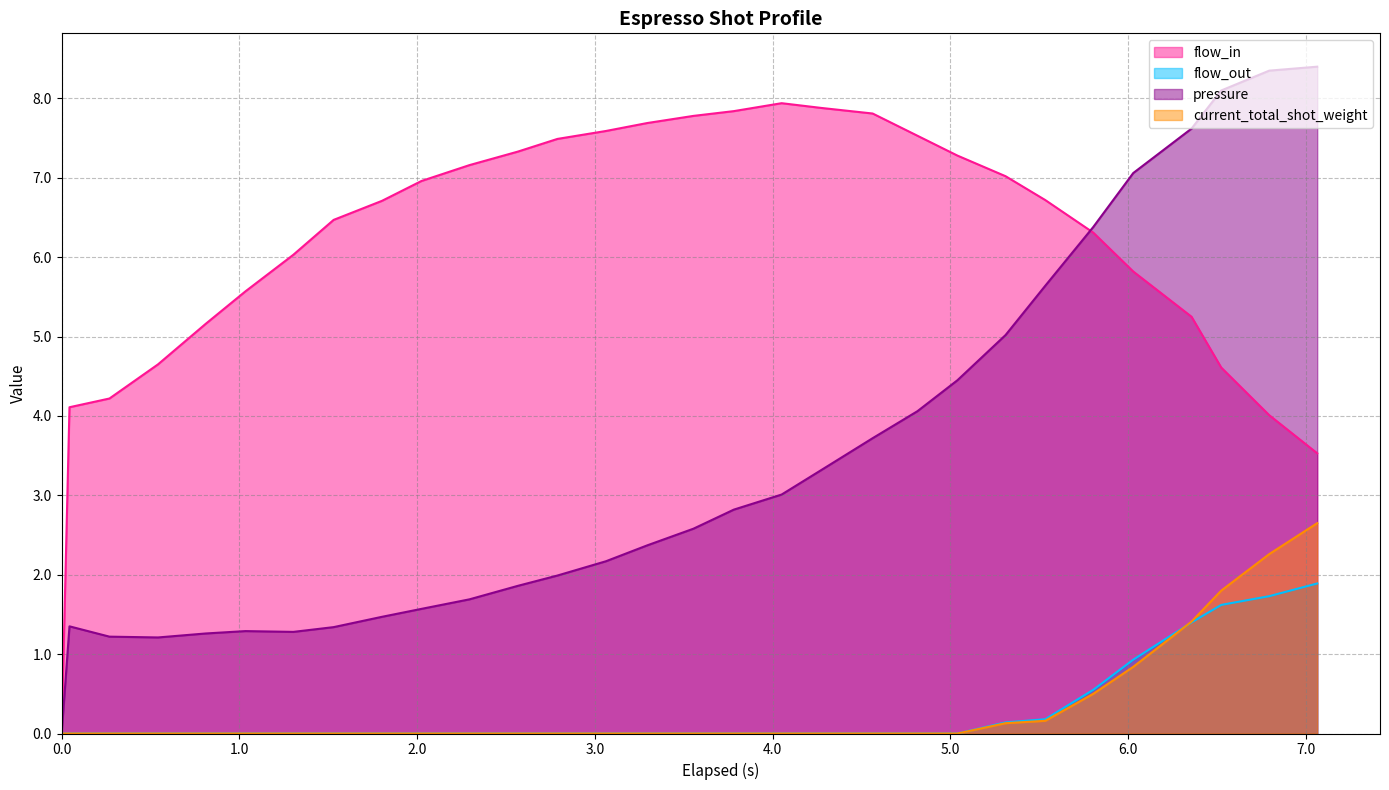

Which series has the largest total across all categories?

flow_in